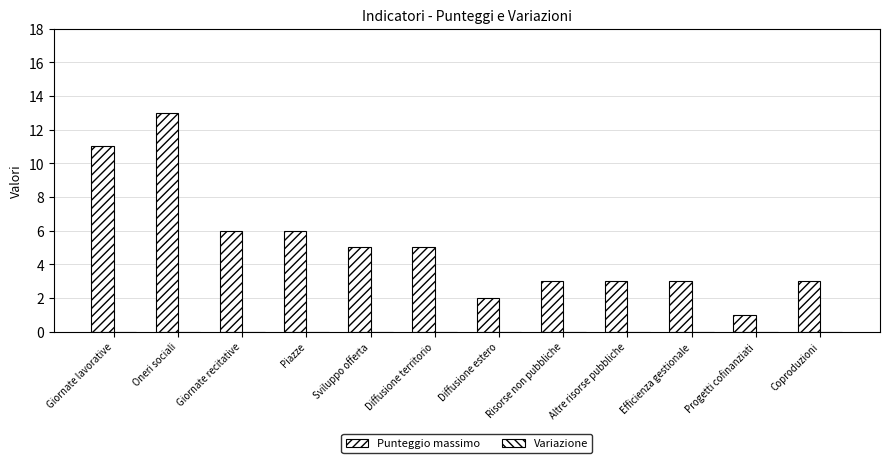

How many distinct data groups are displayed?

1